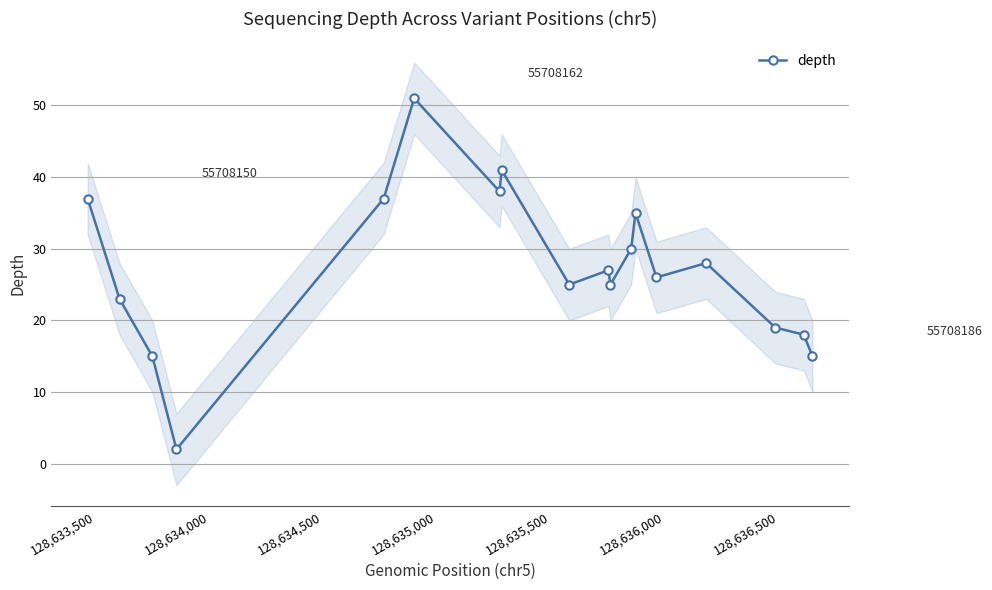

What is the value of the depth point at the 4th from the left?

2